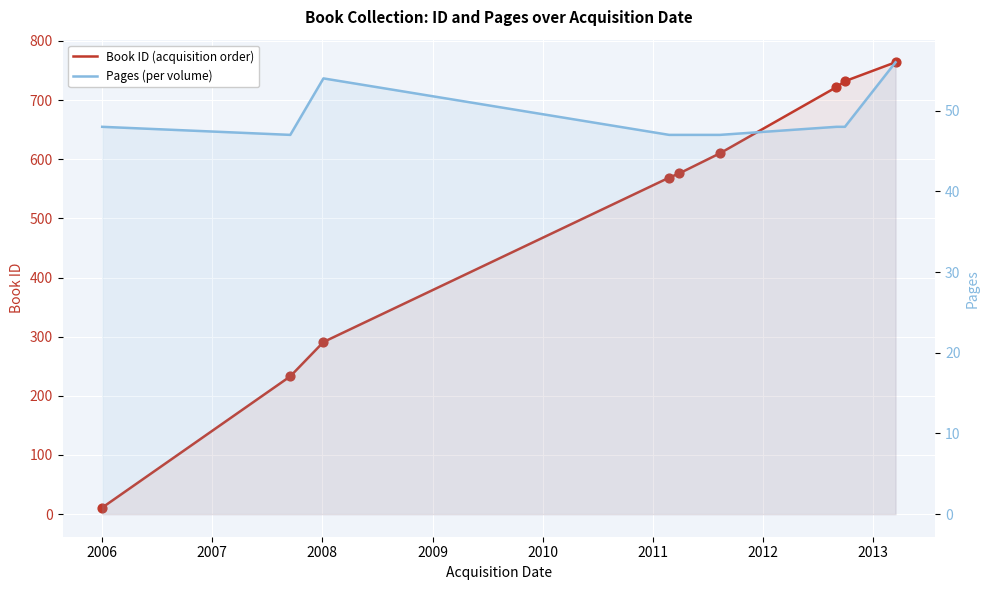

What is the total value across all series at 2012?

780